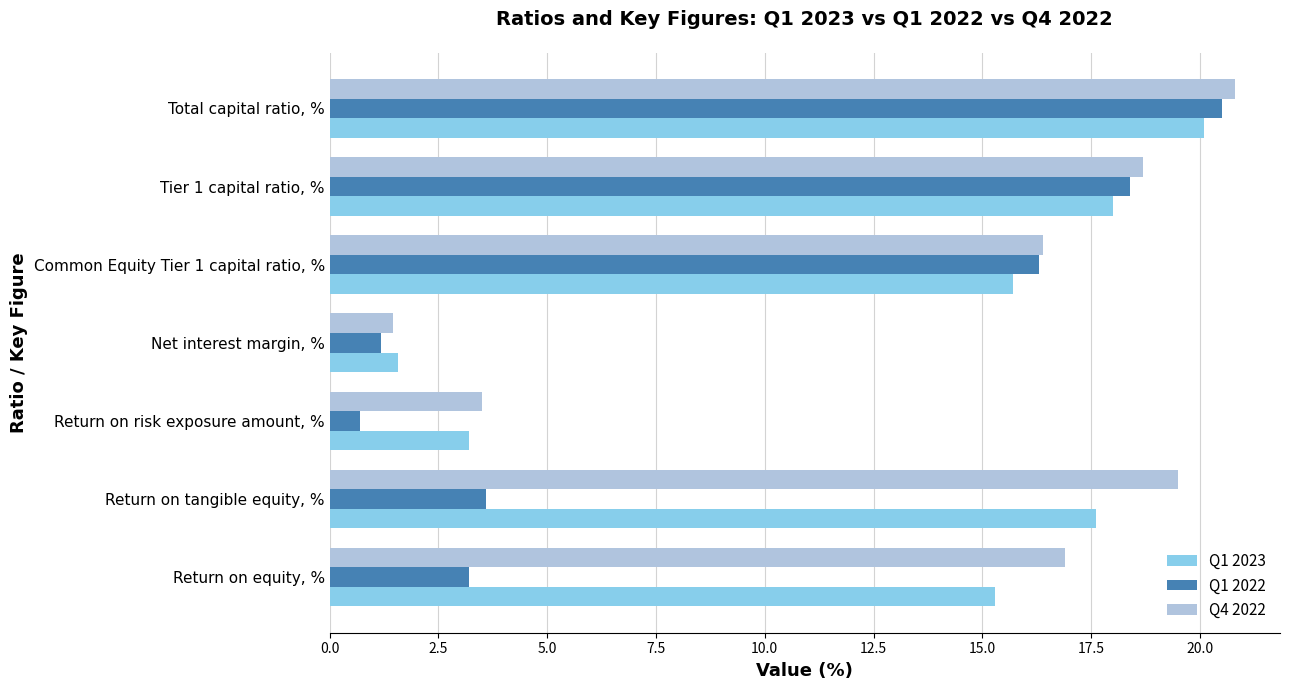

What is the average value of the Q1 2022 series?

9.1